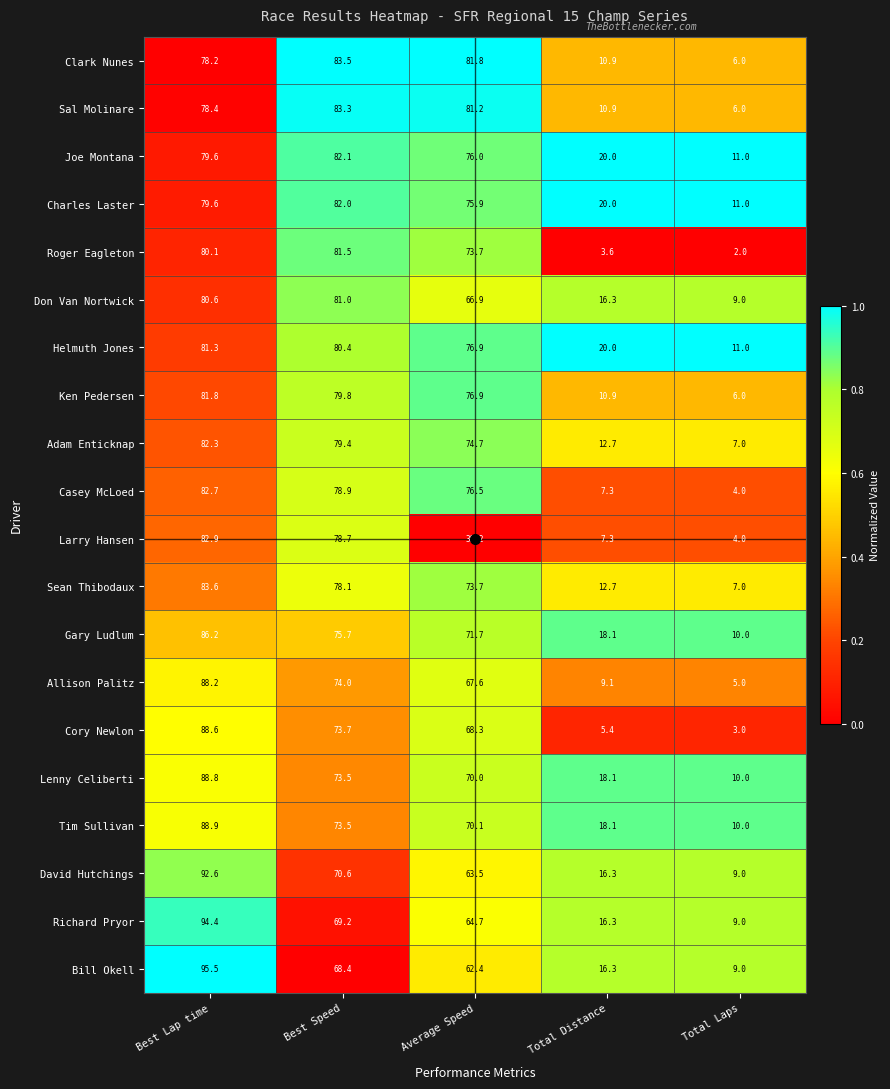

At which label does Joe Montana first exceed 76?

Best Lap time